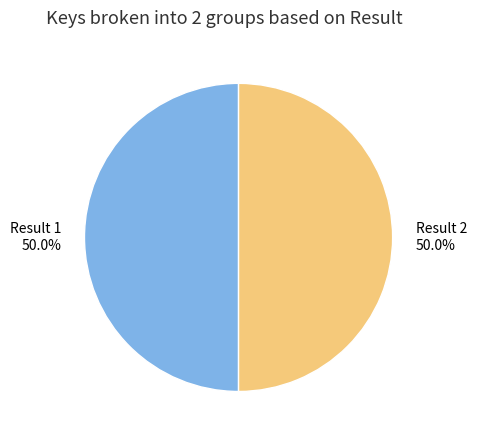

Approximately how many times larger is the value at Result 2 compared to Result 1?

1.0